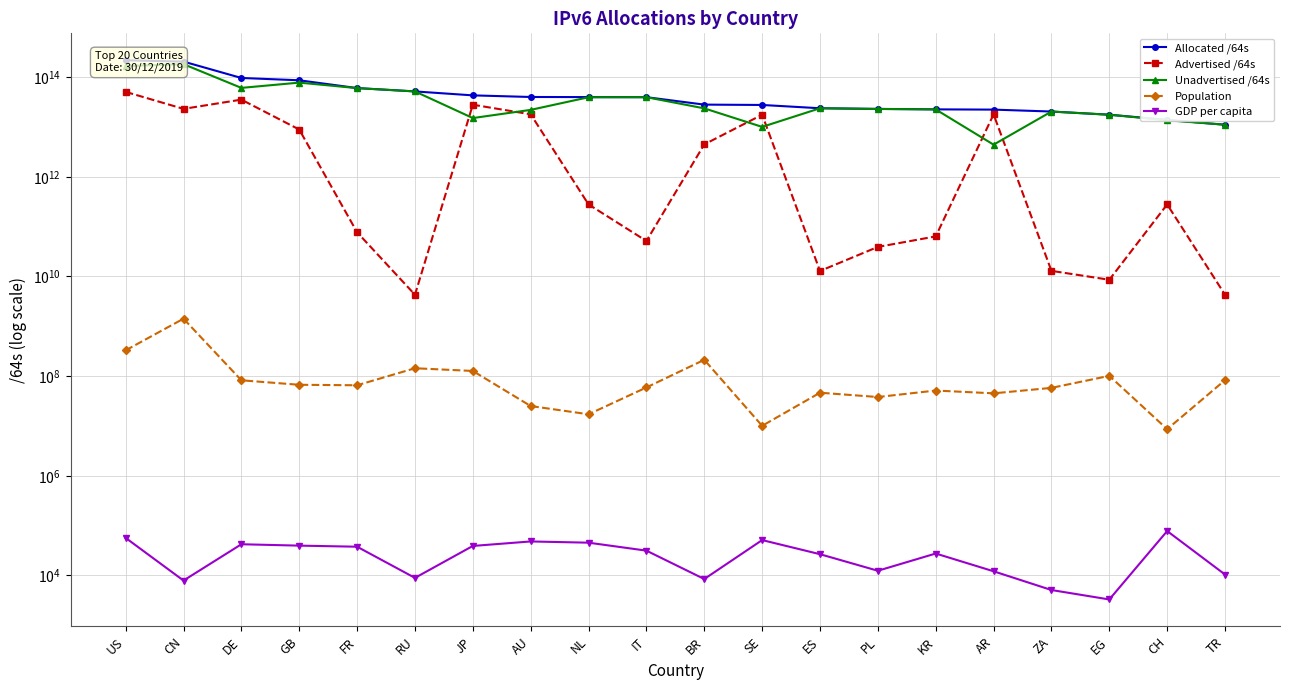

True or false: Advertised /64s has more than 0 points higher than both neighbors.

True